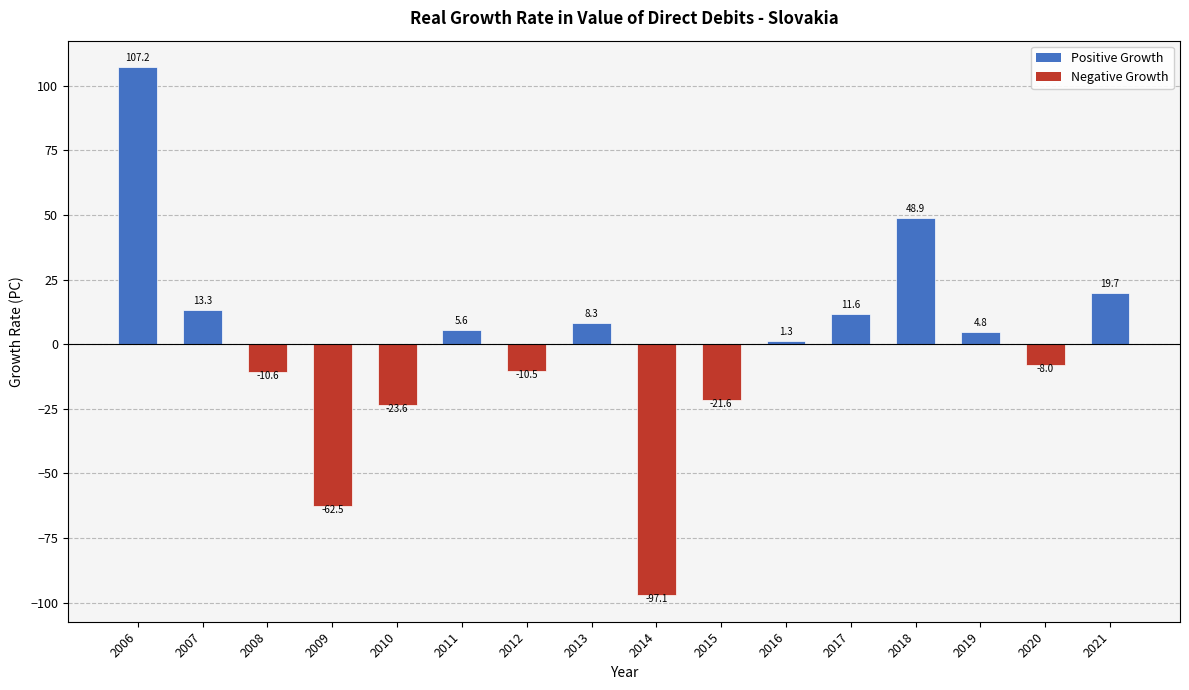

What is the difference between the maximum and minimum values?

204.3